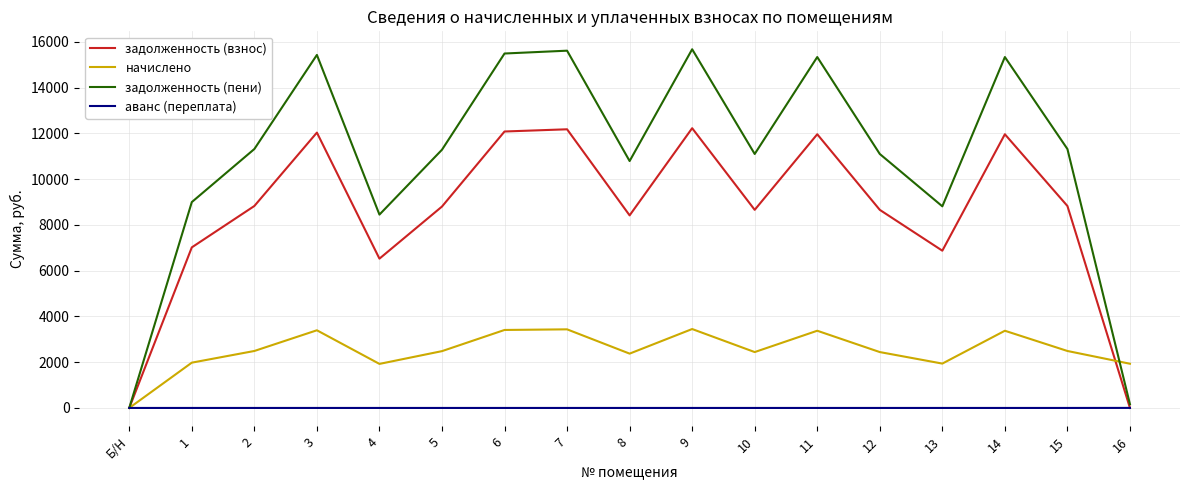

Which series has the widest spread of values?

задолженность (пени)